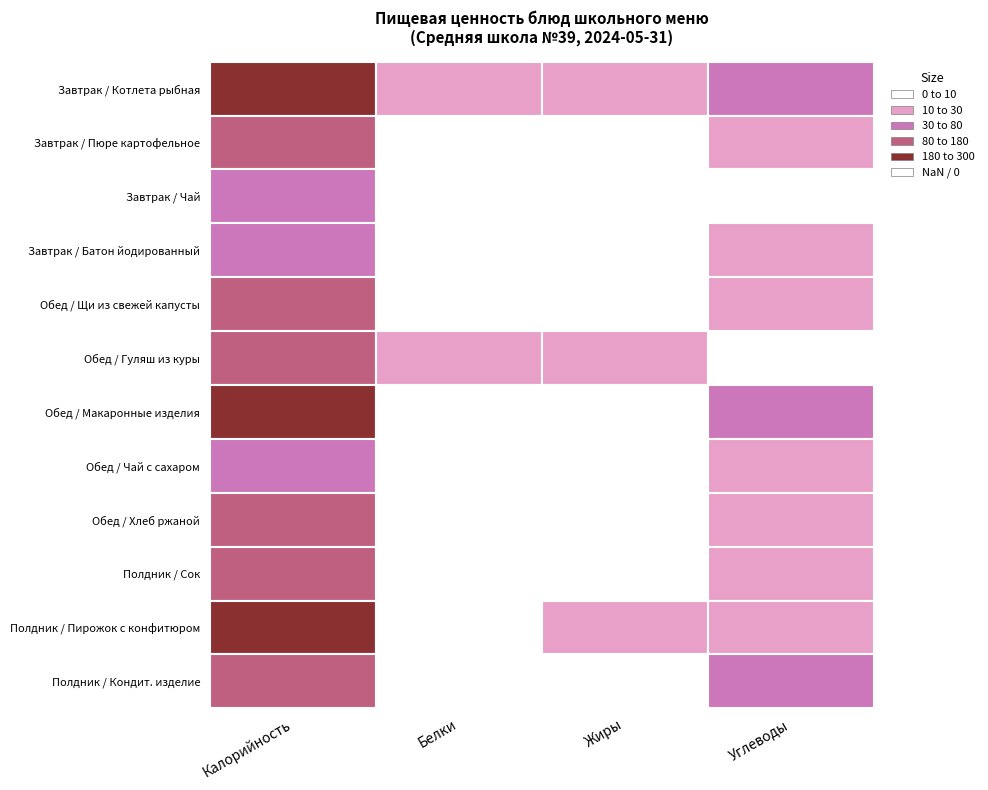

The Полдник / Сок series shows 20.0 at 3. True or false?

True